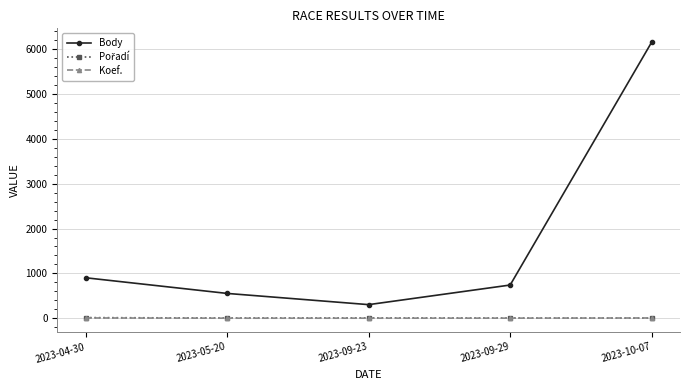

True or false: Koef. has a value of 2 at 2023-09-23.

True